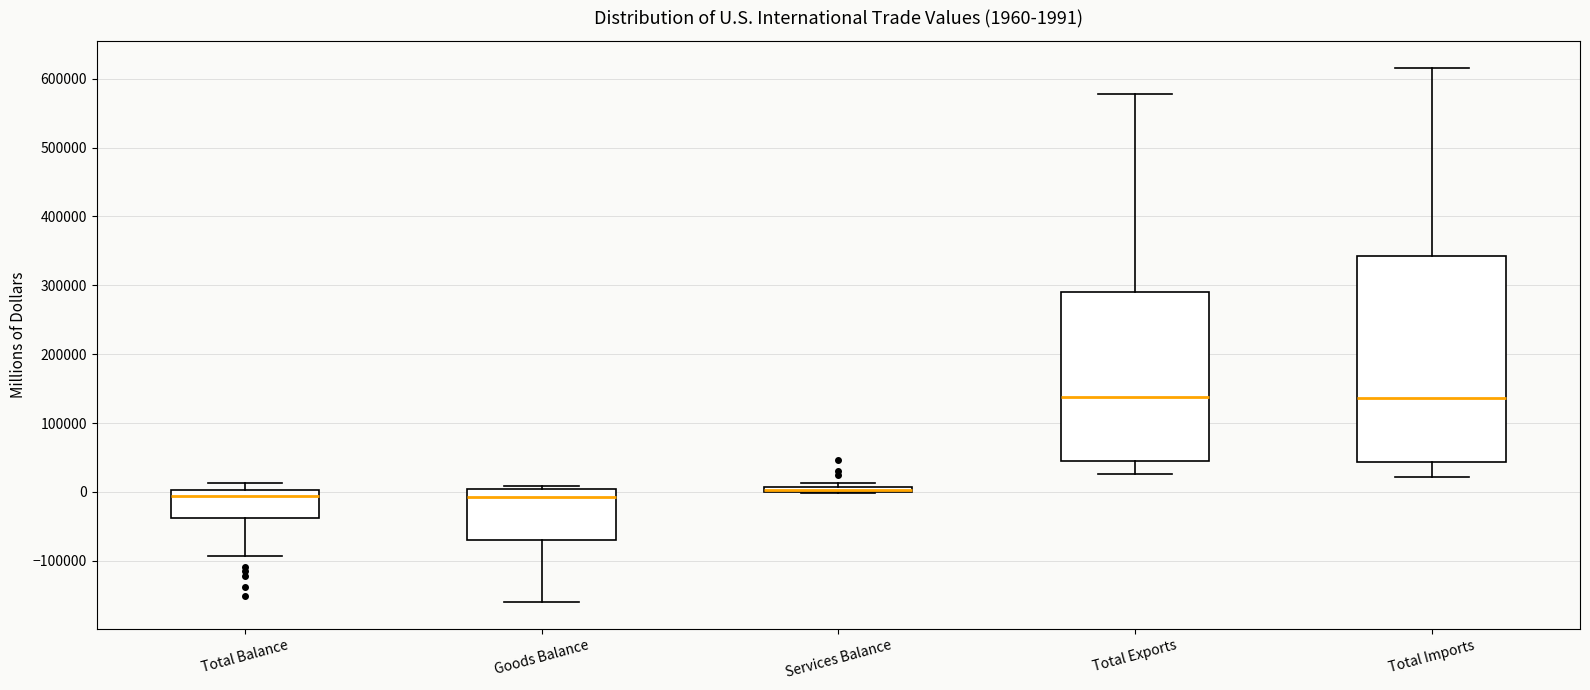

Which box is the tallest, from its lower edge to its upper edge?

Total Imports